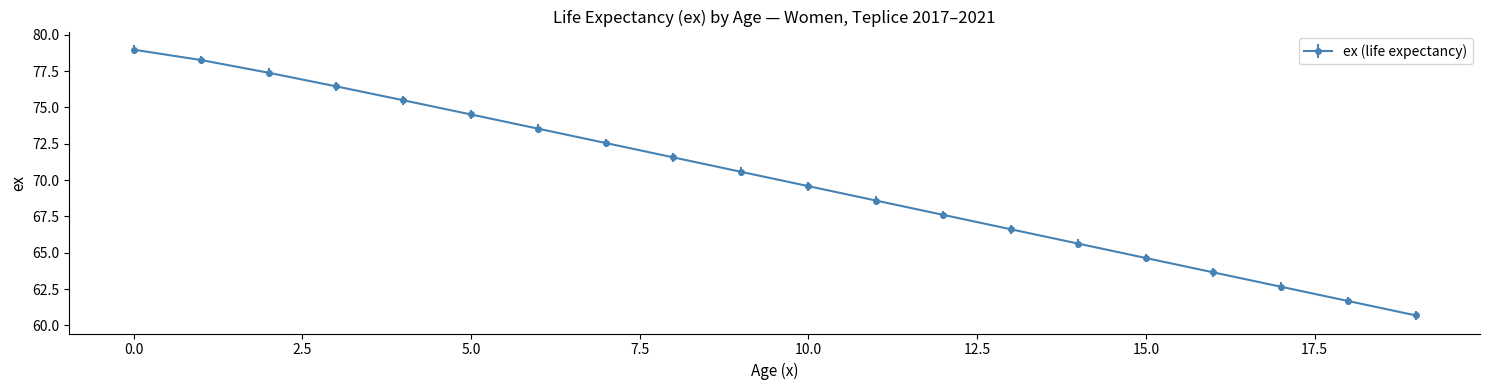

Does the chart have visible grid lines?

No